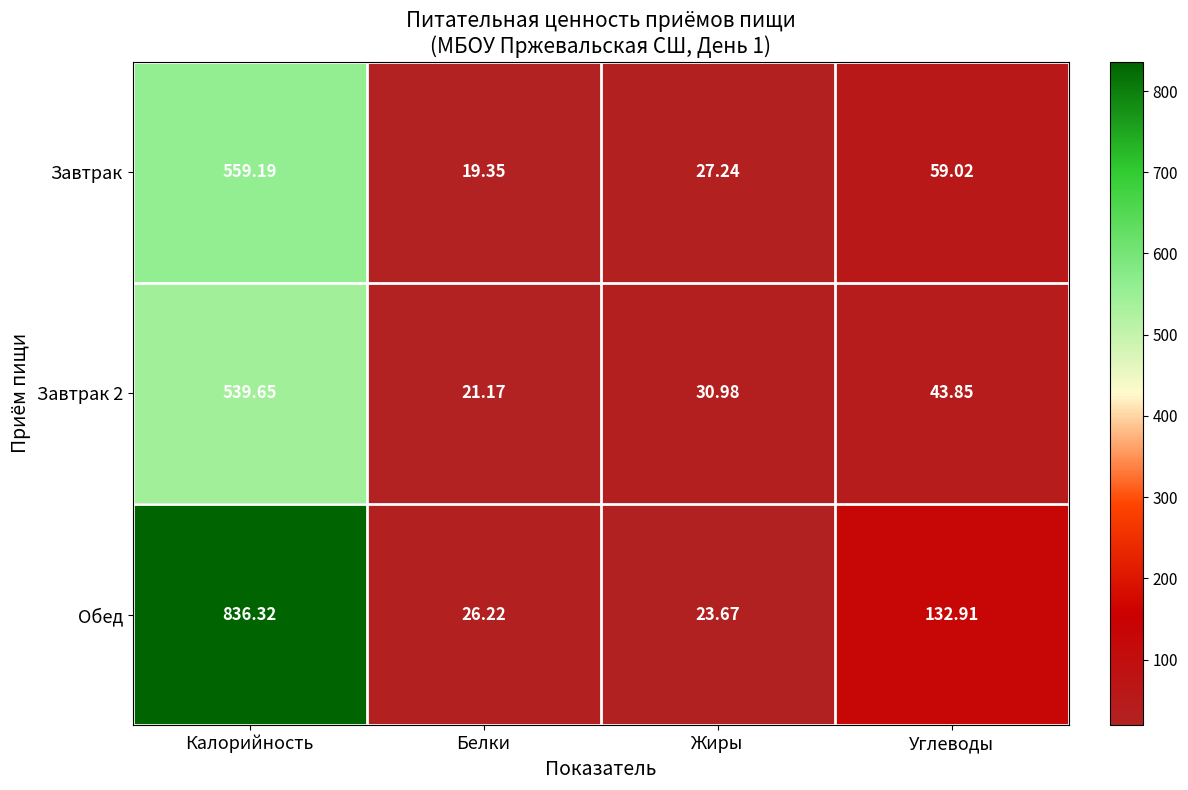

Where does the Обед series first go above 132?

Калорийность